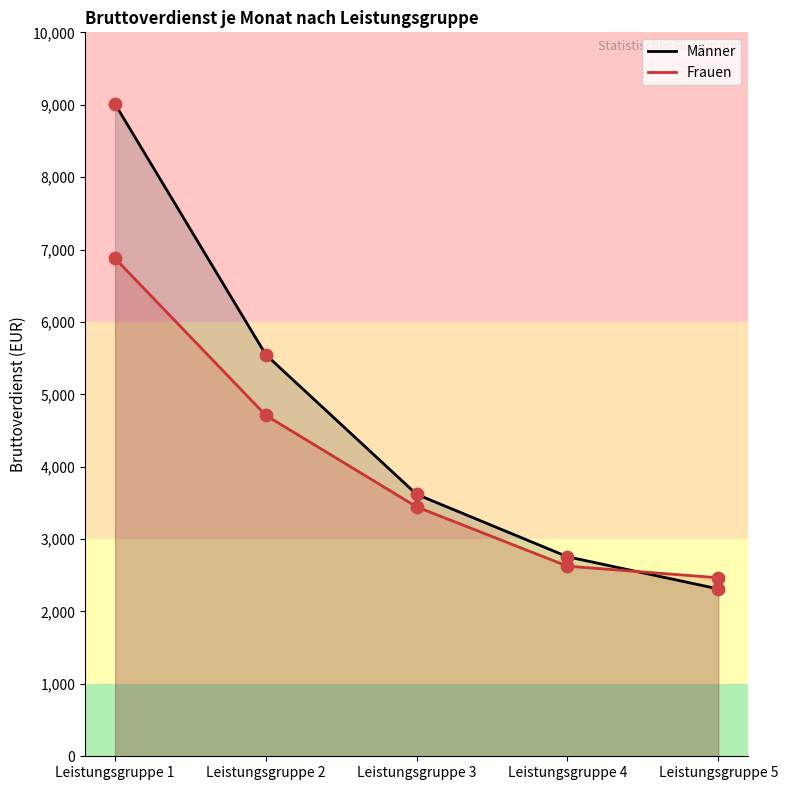

Which series reaches the minimum Y coordinate?

Männer